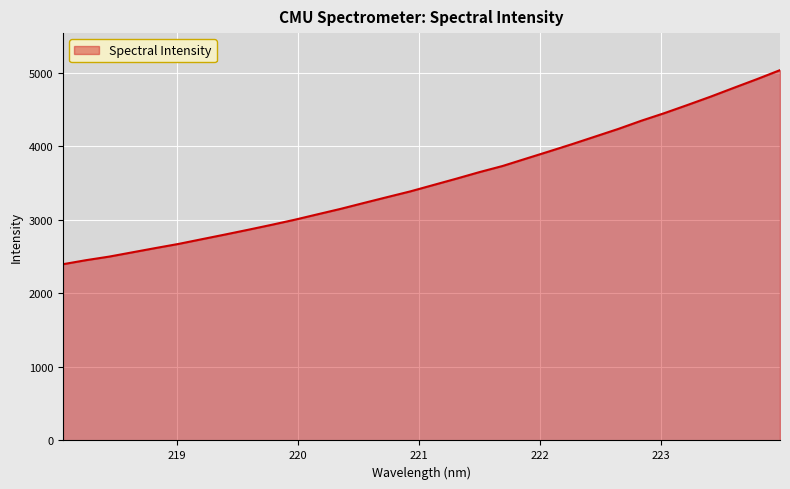

True or false: there are more than 2 points higher than both neighbors.

False